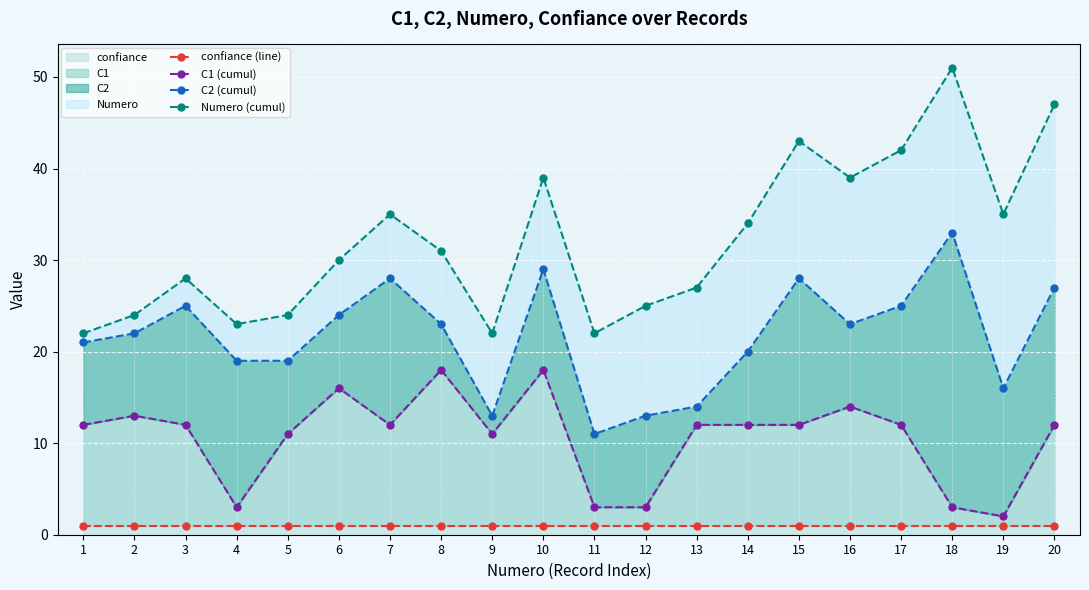

At which category does C1 (cumul) reach its first local valley?

4